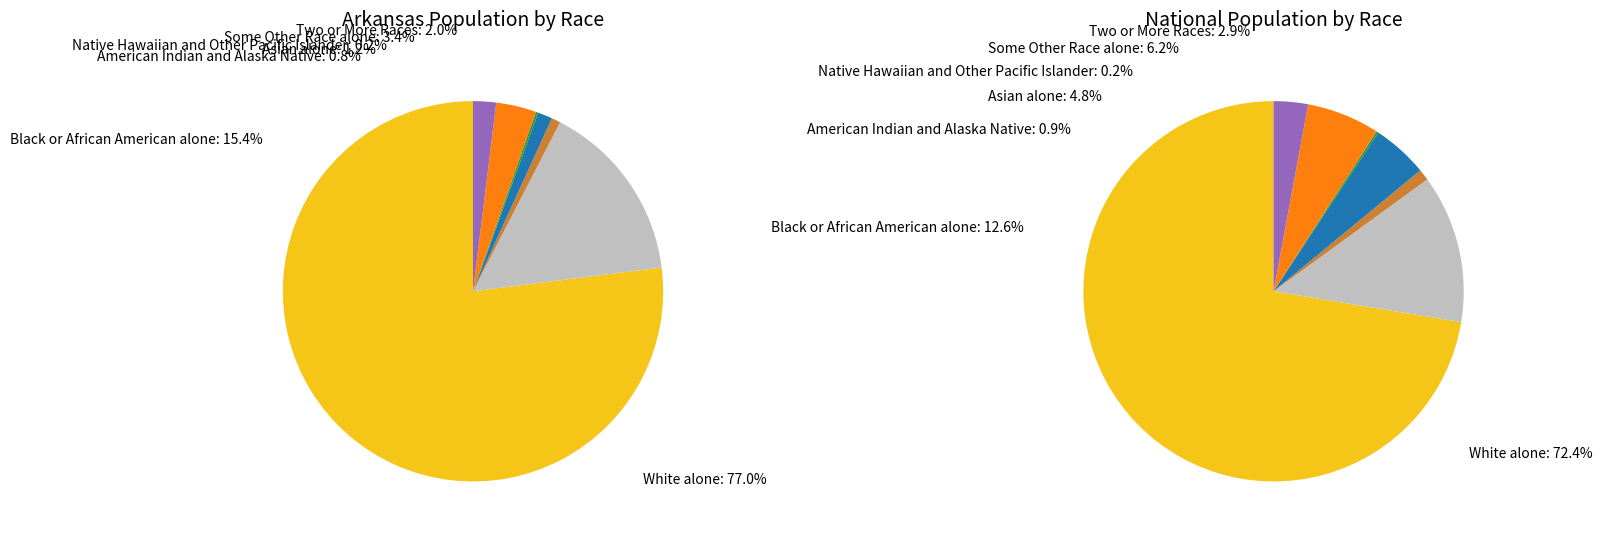

How many slices are in this pie chart?

7